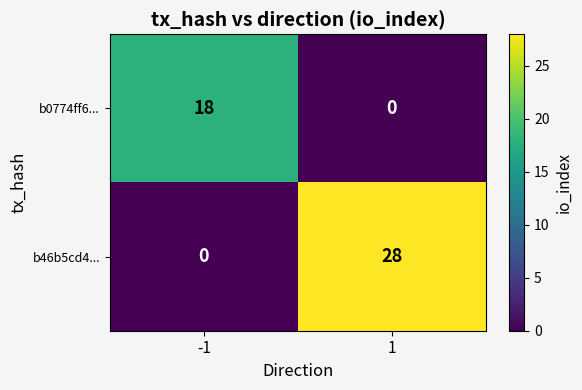

What is the maximum value for b0774ff6...?

18